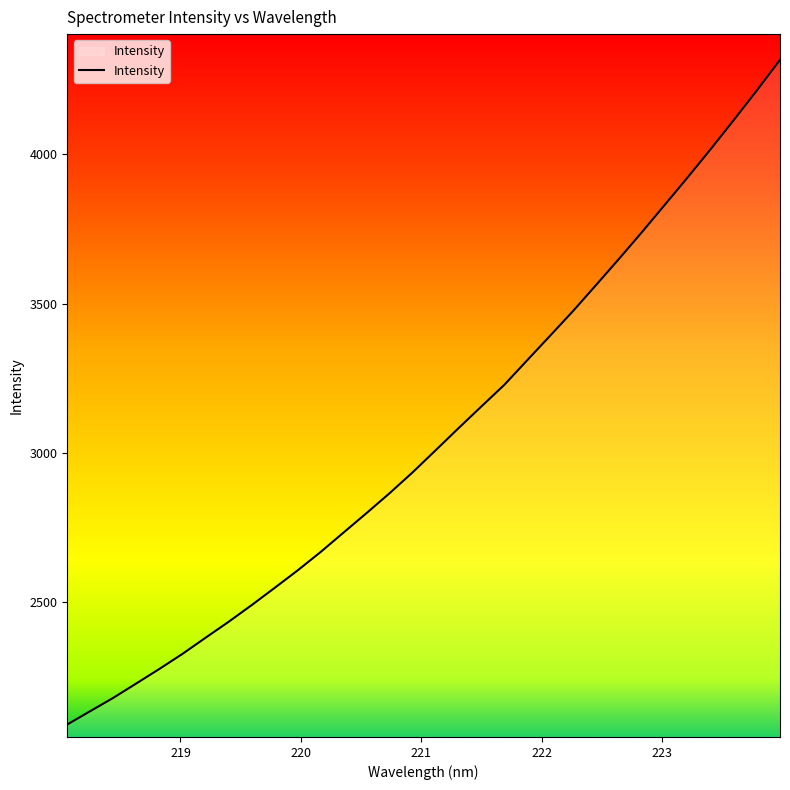

What is the greatest value displayed?

4316.3